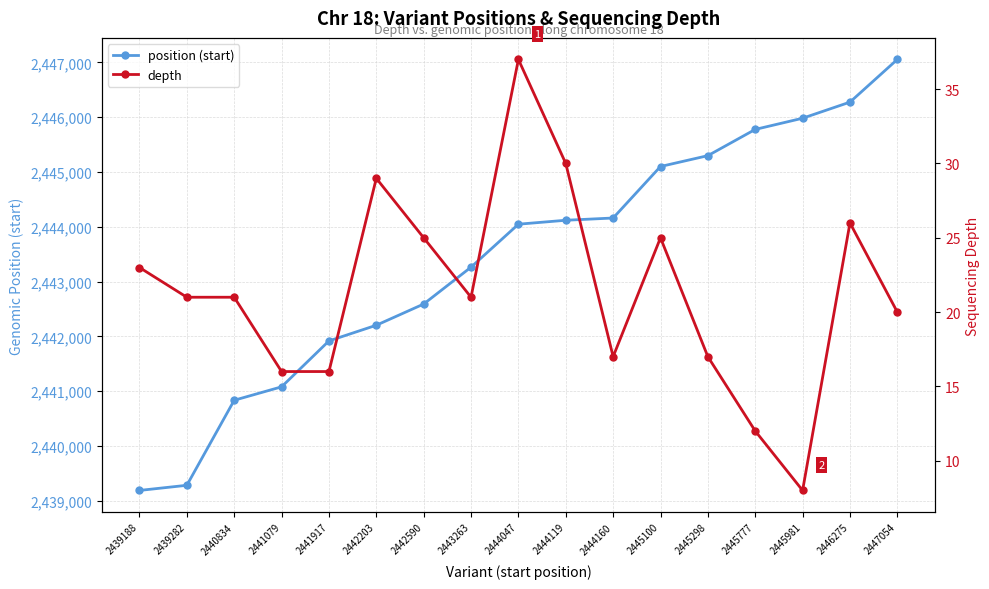

What is the value of the depth point at the 12th from the left?

25